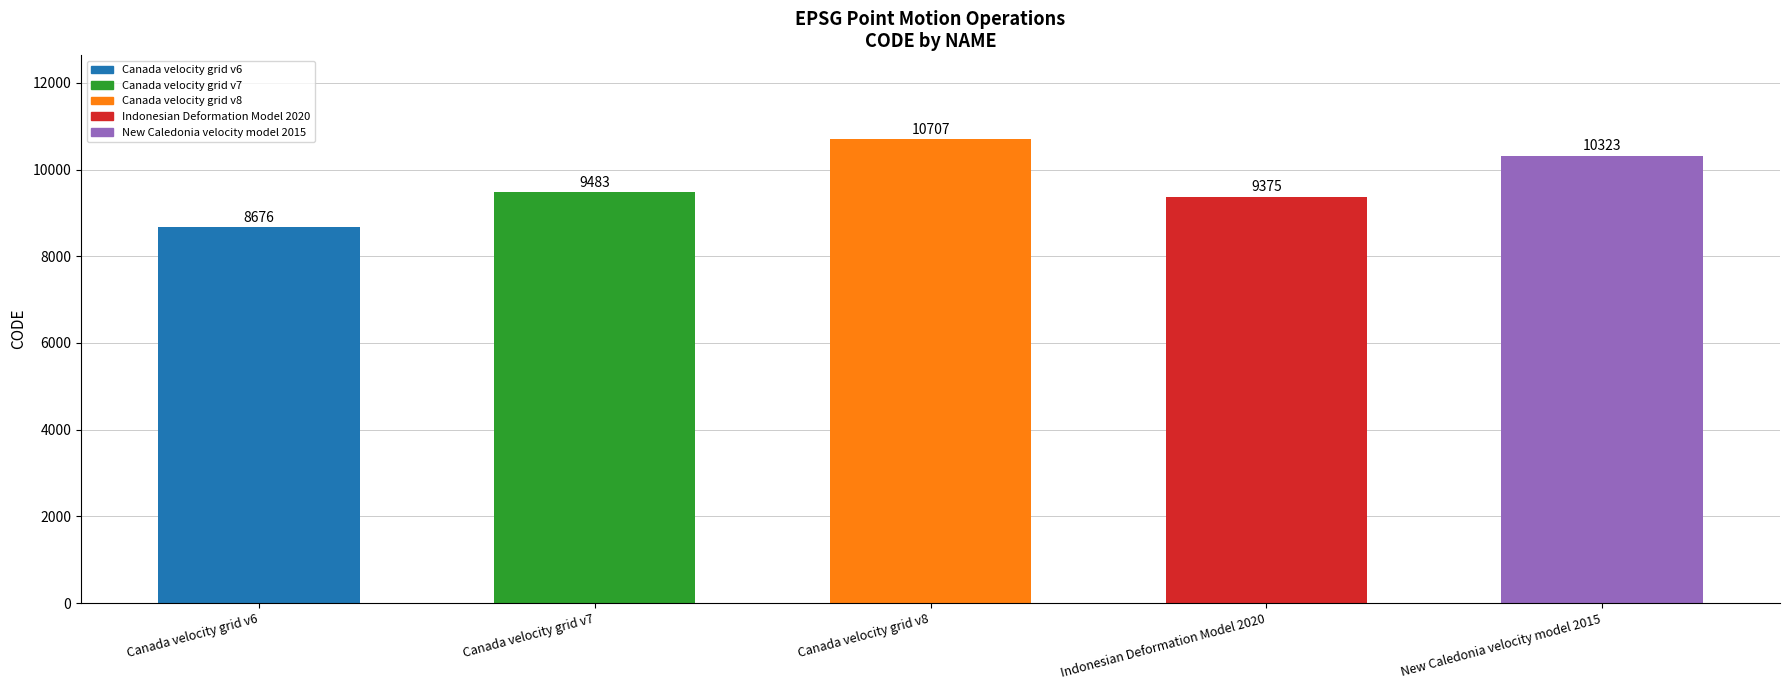

What is the value of the 1st bar from the left?

8676